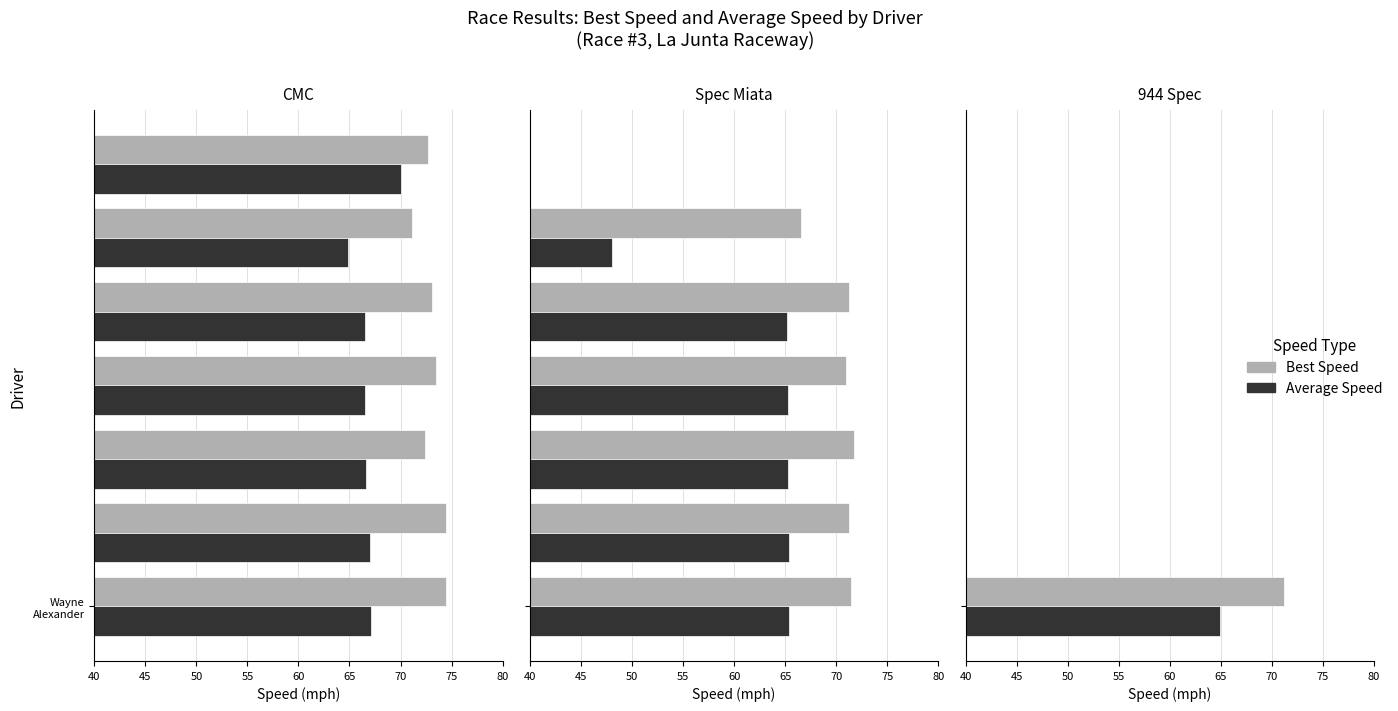

What is the value of the Average Speed bar at the 5th from the left?

65.2